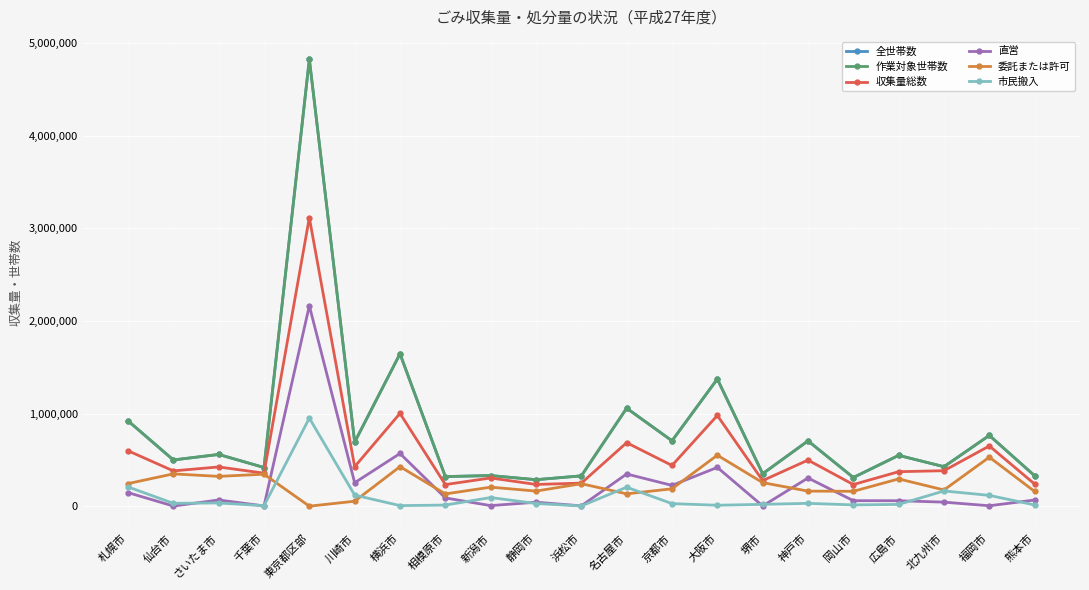

True or false: 作業対象世帯数 and 市民搬入 intersect in this chart.

False